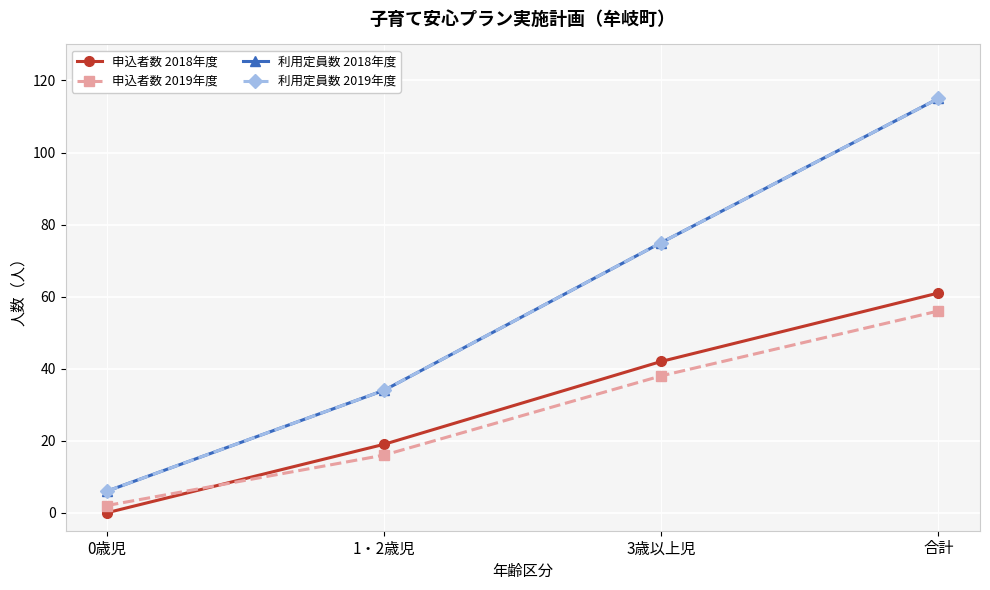

Is this an area chart (filled region under the line)?

No